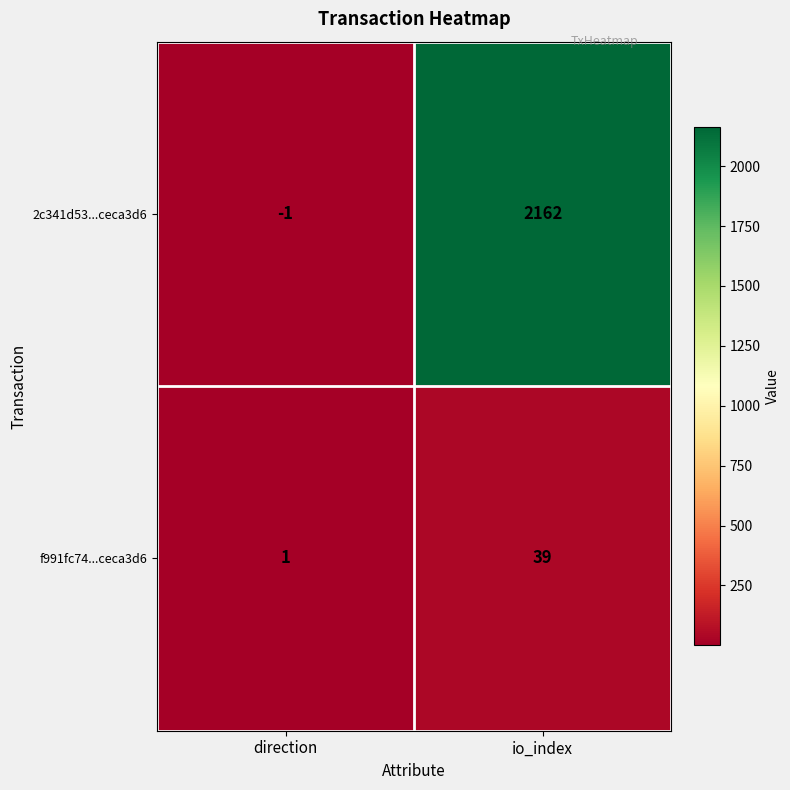

What is the average value of the f991fc74...ceca3d6 series?

20